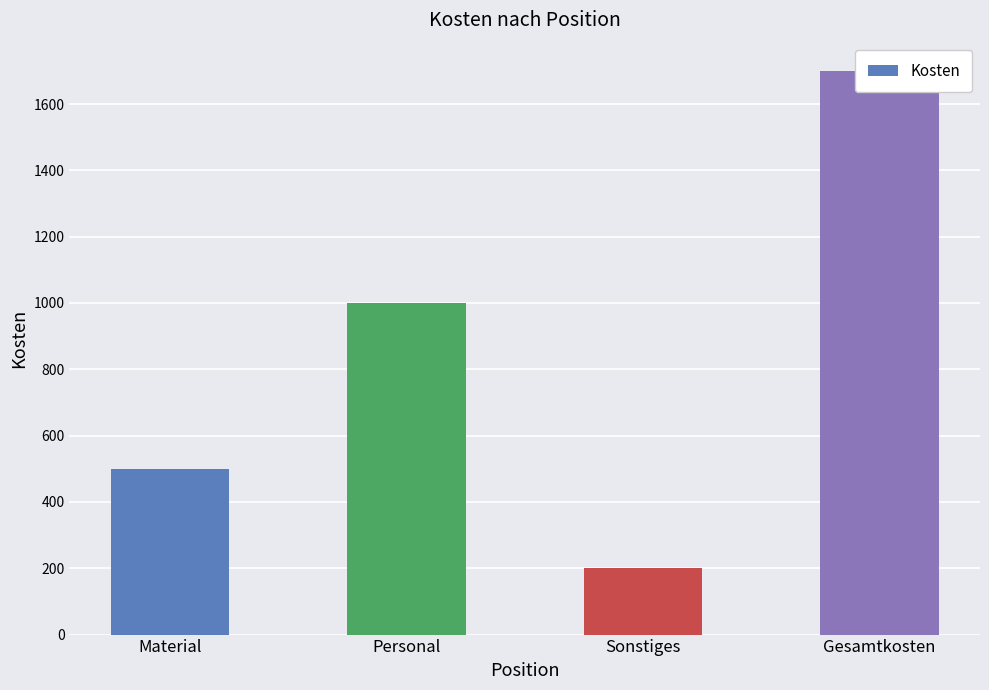

At which category does the chart reach its minimum across all series?

Sonstiges